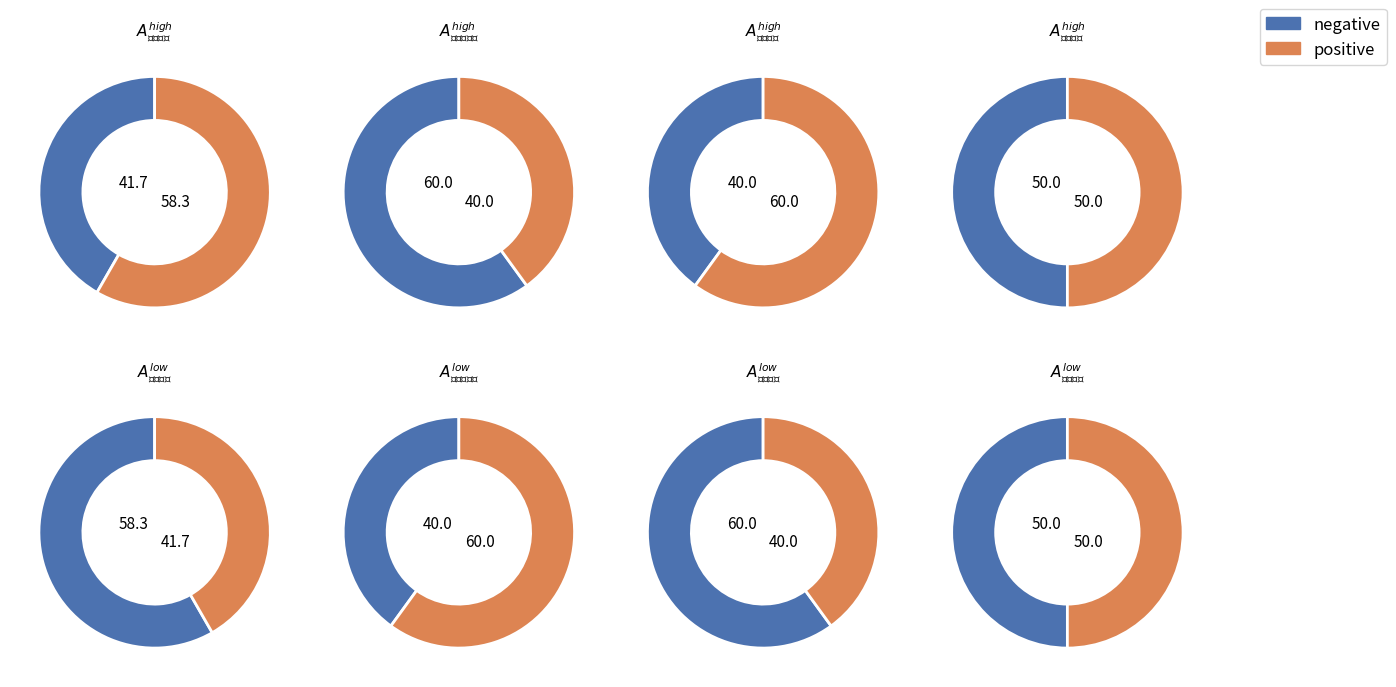

The 东莞高级中学 slice represents 21% of the pie. True or false?

False